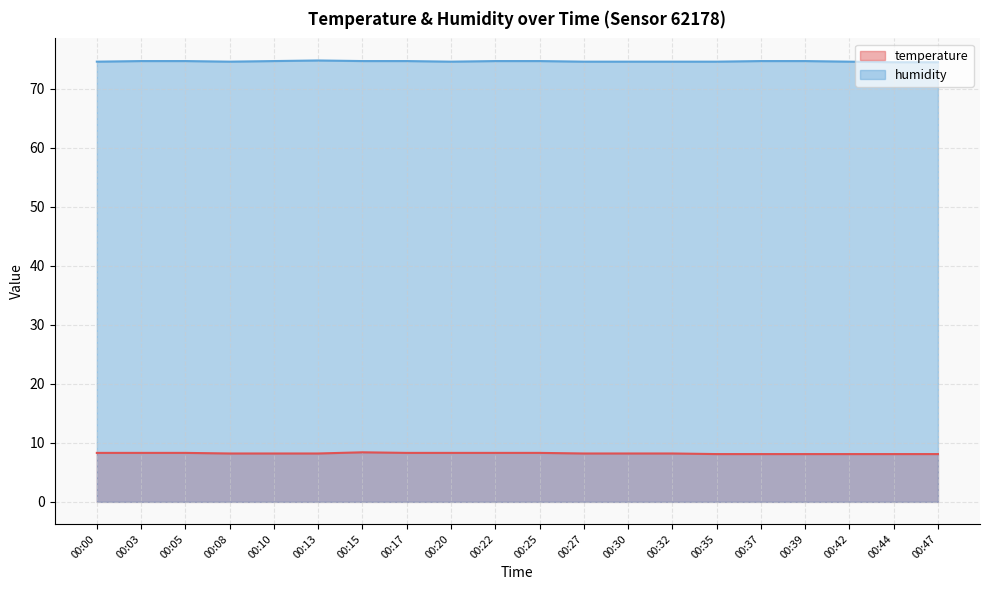

Between 00:03 and 00:15, which is larger?

00:15